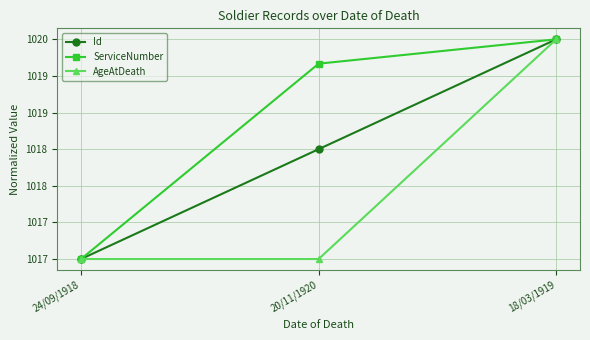

Reading right to left, what are all the values shown in this chart?

Id: 1020.0	1018.5	1017.0
ServiceNumber: 1020.0	1019.7	1017.0
AgeAtDeath: 1020.0	1017.0	1017.0